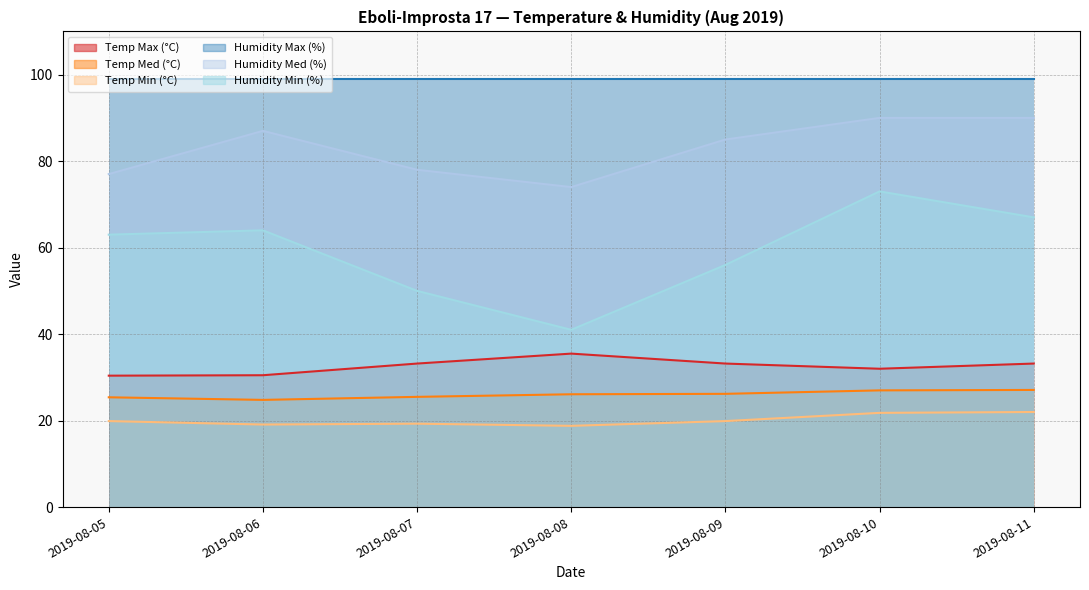

Which category has the highest value across all series?

2019-08-10